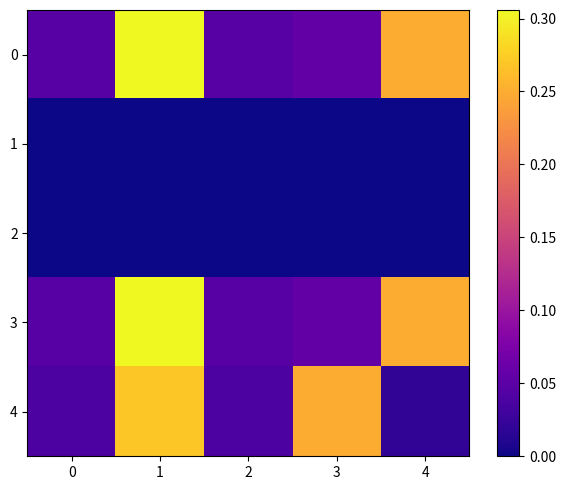

Rank the series by their maximum value, from lowest to highest.

1, 2, 4, 0, 3